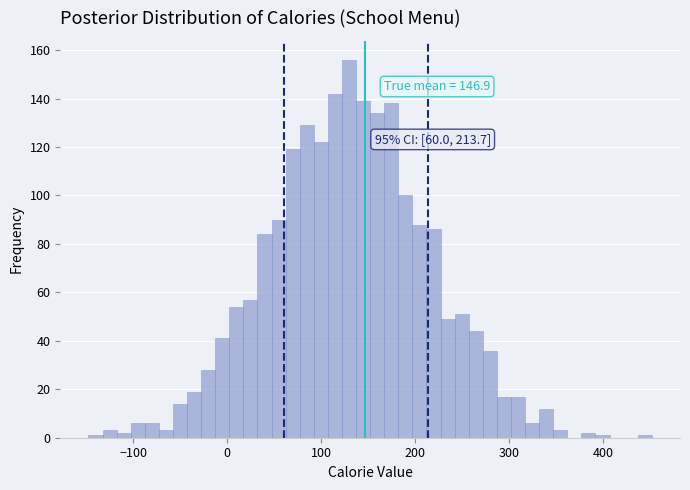

Around what value on the x-axis is the tallest bar? Give the approximate position of its centre, as read against the axis.

130